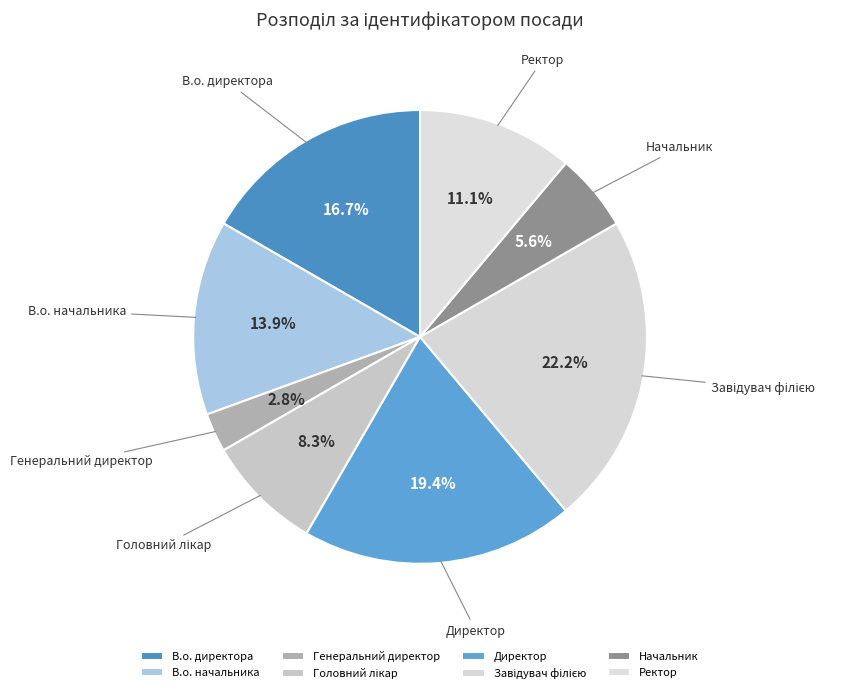

How many segments does this pie chart have?

8